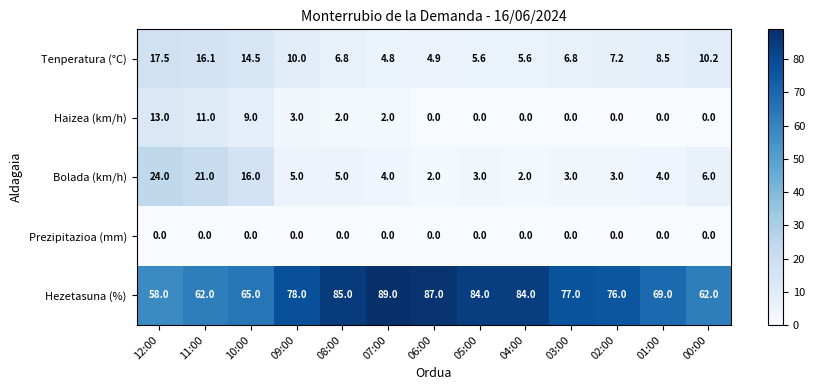

What is the difference between the highest and lowest values at 11:00?

62.0